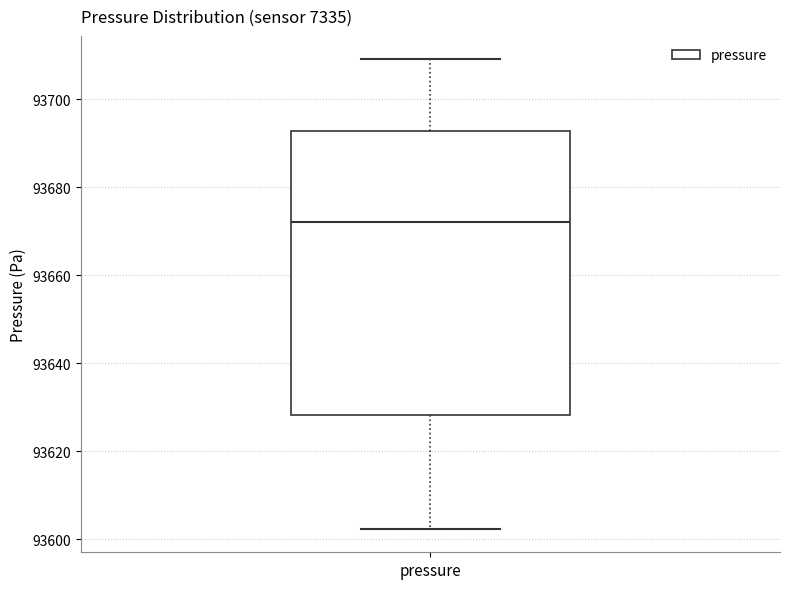

Read this box plot against the y-axis: the position of the median line, the range covered by the box, and the ends of both whiskers. The values are not printed on the chart, so give them approximately, as read against the axis.

median 93672, box 93628 to 93692, whiskers 93602 to 93710